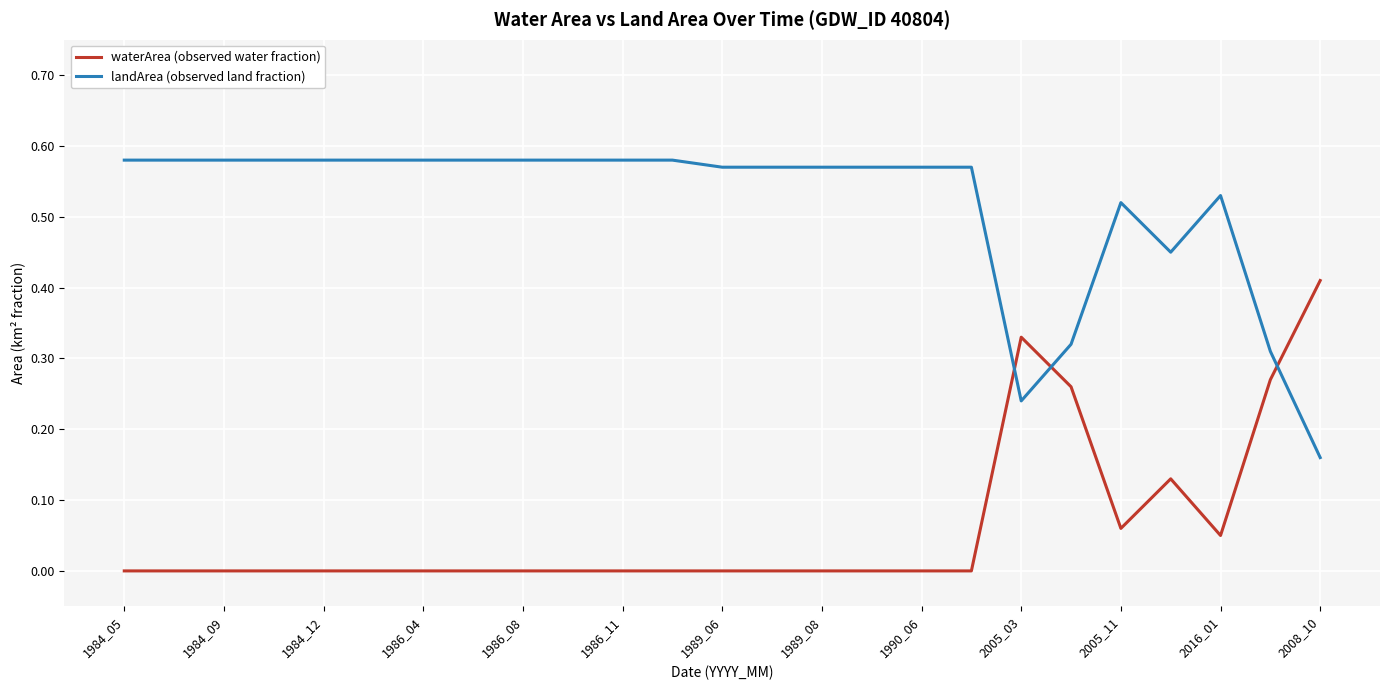

How many lines are shown in the chart?

2